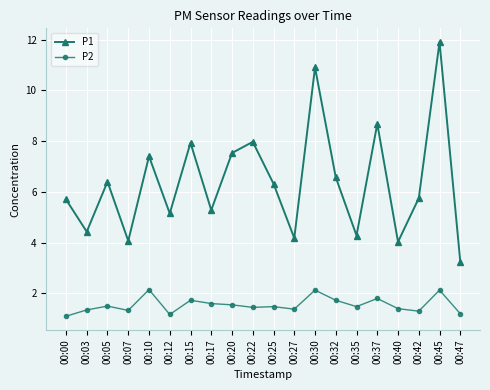

Which series changed the most between 00:03 and 00:25?

P1